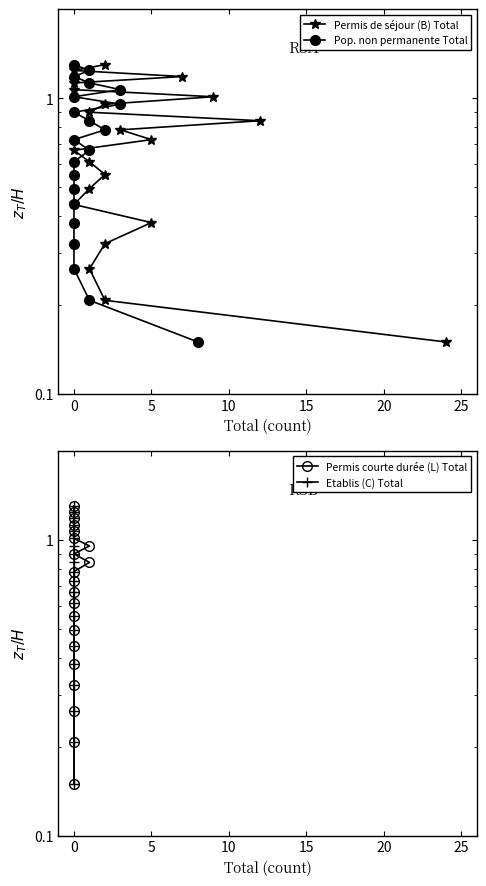

What is the greatest value displayed?

1.3